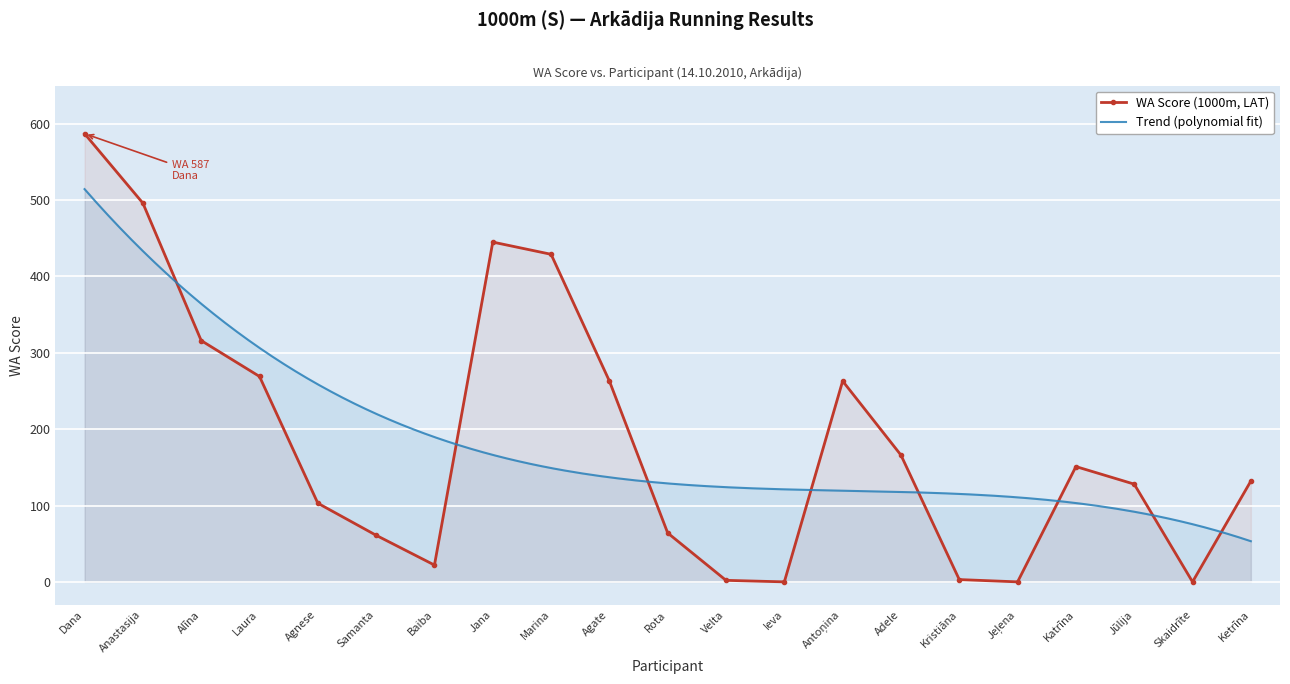

The WA Score (1000m, LAT) series shows -219 at Ieva. True or false?

False